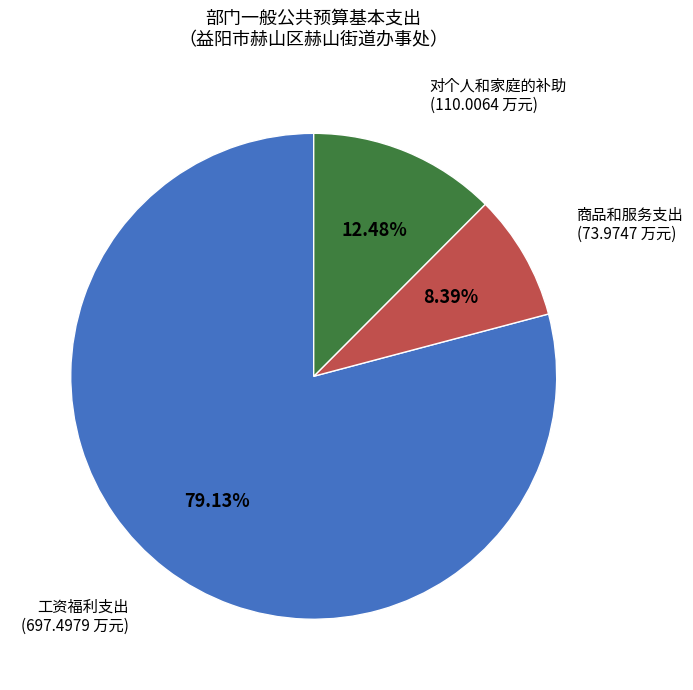

Between 商品和服务支出 and 工资福利支出, which is larger?

工资福利支出